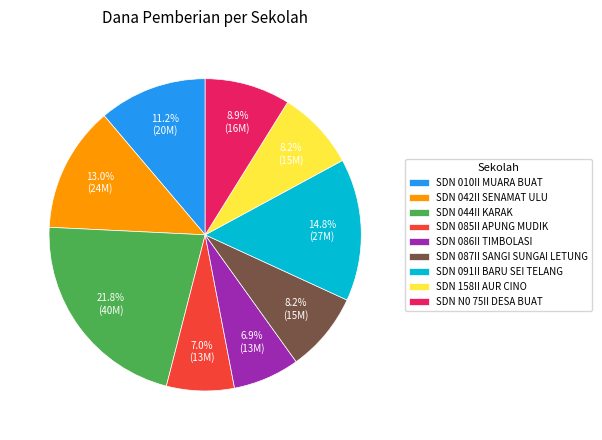

Does SDN 087II SANGI SUNGAI LETUNG represent more than half of the total?

No